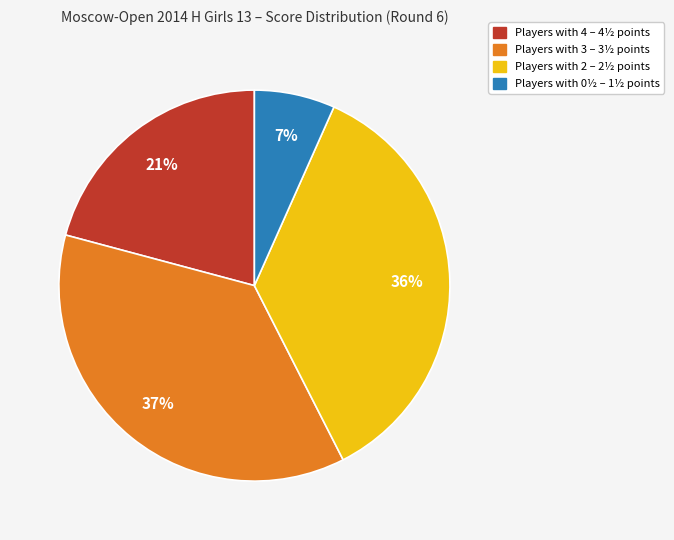

How many segments does this pie chart have?

4